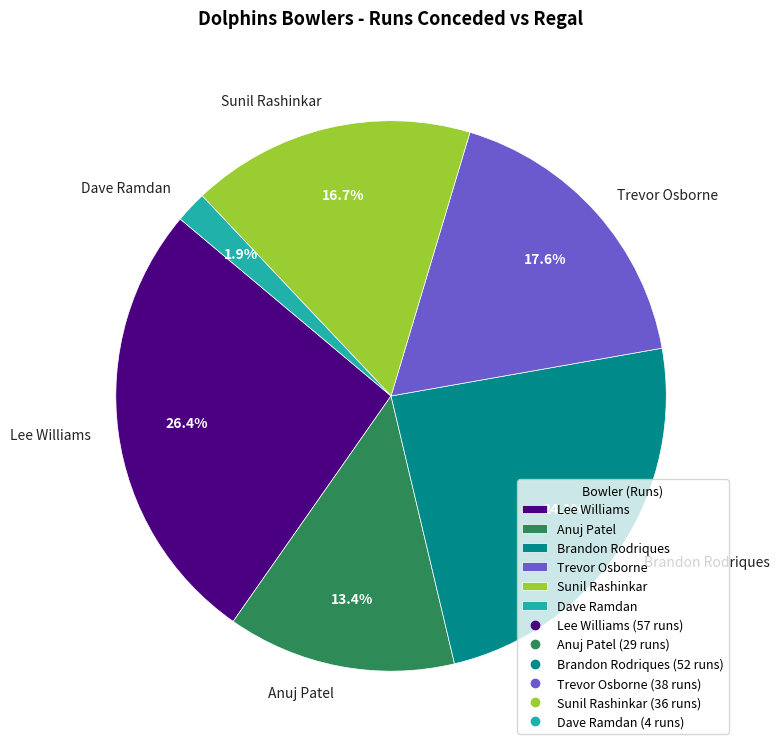

Do Brandon Rodriques and Dave Ramdan together represent more than half of the pie?

No